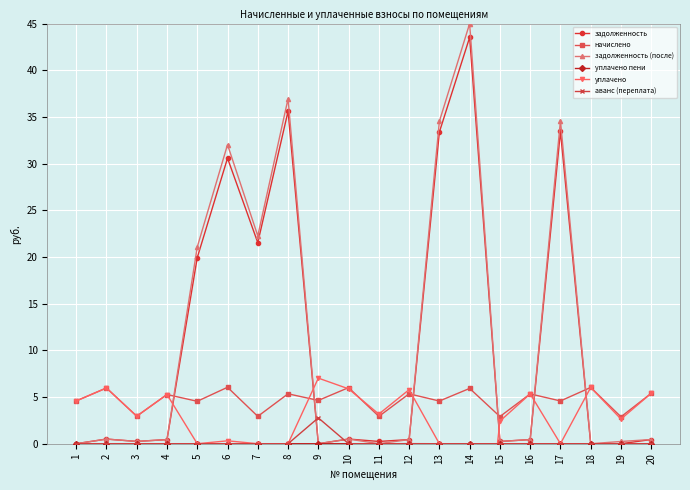

What is the average value of the задолженность (после) series?

11.5